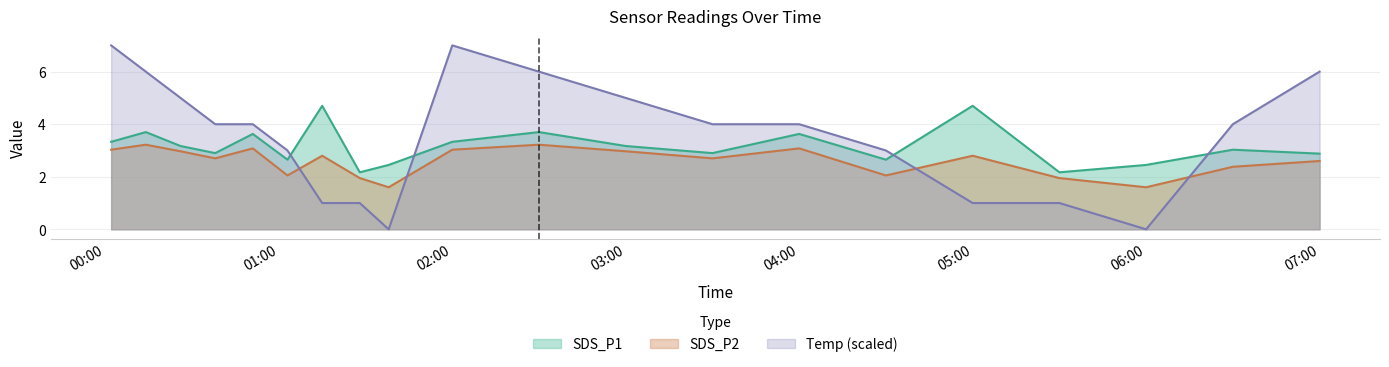

Reading left to right, list all the values displayed in this chart.

SDS_P1: 3.3	3.7	3.2	2.9	3.6	2.6	4.7	2.2	2.5	3.3	3.7	3.2	2.9	3.6	2.6	4.7	2.2	2.5	3.0	2.9
SDS_P2: 3.0	3.2	3.0	2.7	3.1	2.0	2.8	1.9	1.6	3.0	3.2	3.0	2.7	3.1	2.0	2.8	1.9	1.6	2.4	2.6
Temp: 7.0	6.0	5.0	4.0	4.0	3.0	1.0	1.0	0.0	7.0	6.0	5.0	4.0	4.0	3.0	1.0	1.0	0.0	4.0	6.0